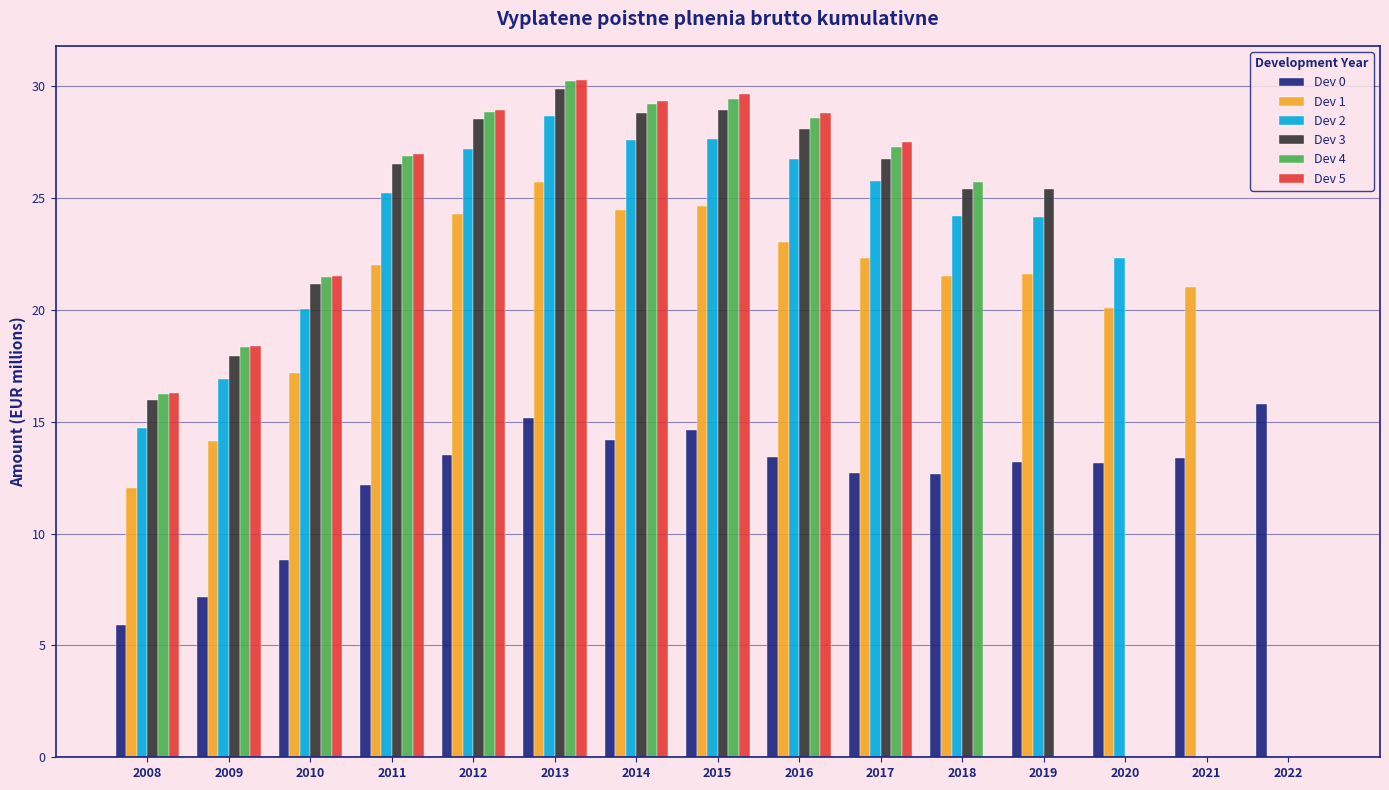

What is the sum of all Dev 2 values?

311.3